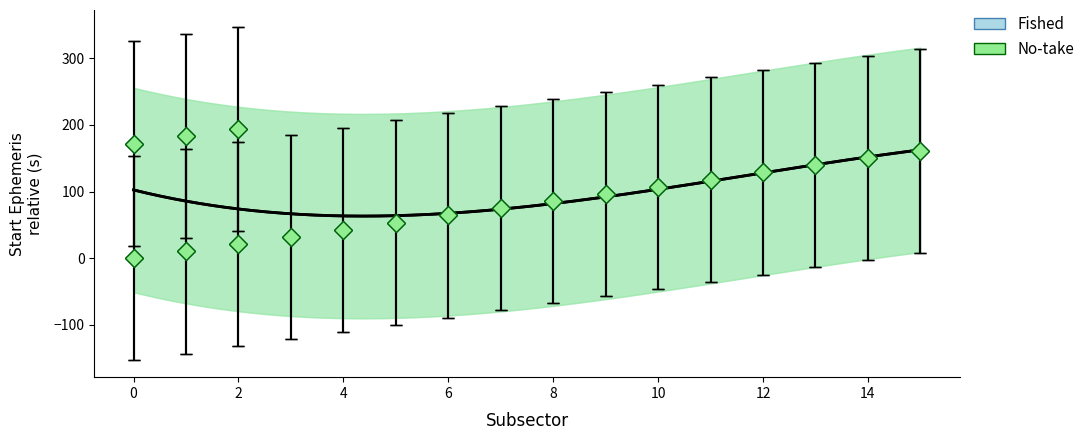

What is the difference between the second highest and minimum values in the Fished series?

183.3